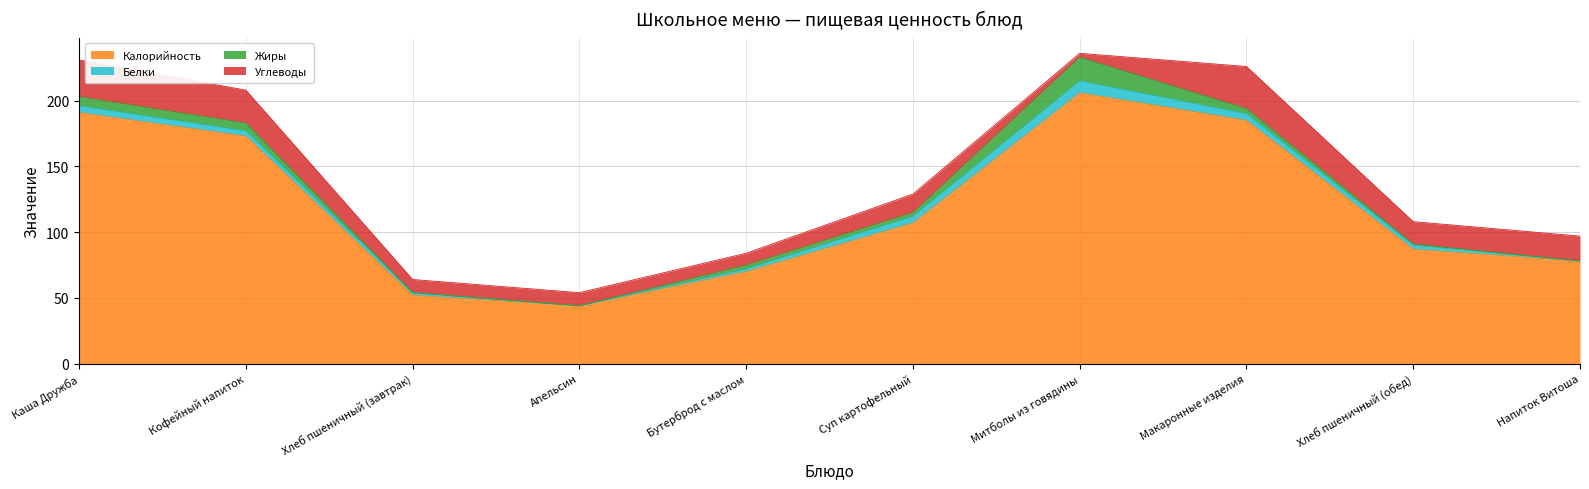

The Углеводы series shows 32 at Макаронные изделия. True or false?

True